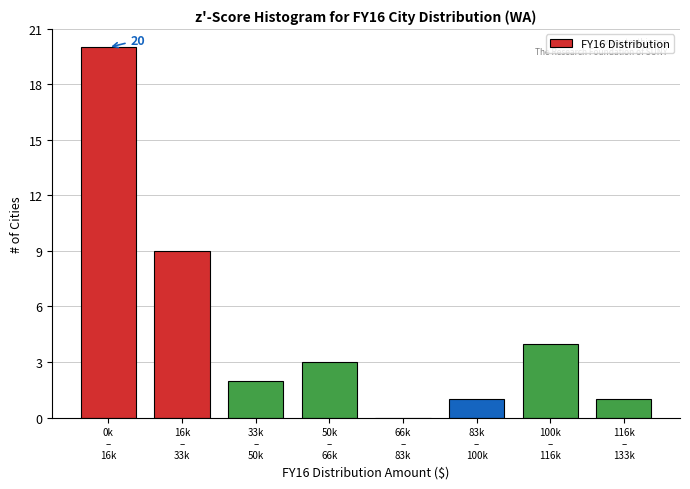

What is the greatest value displayed?

20